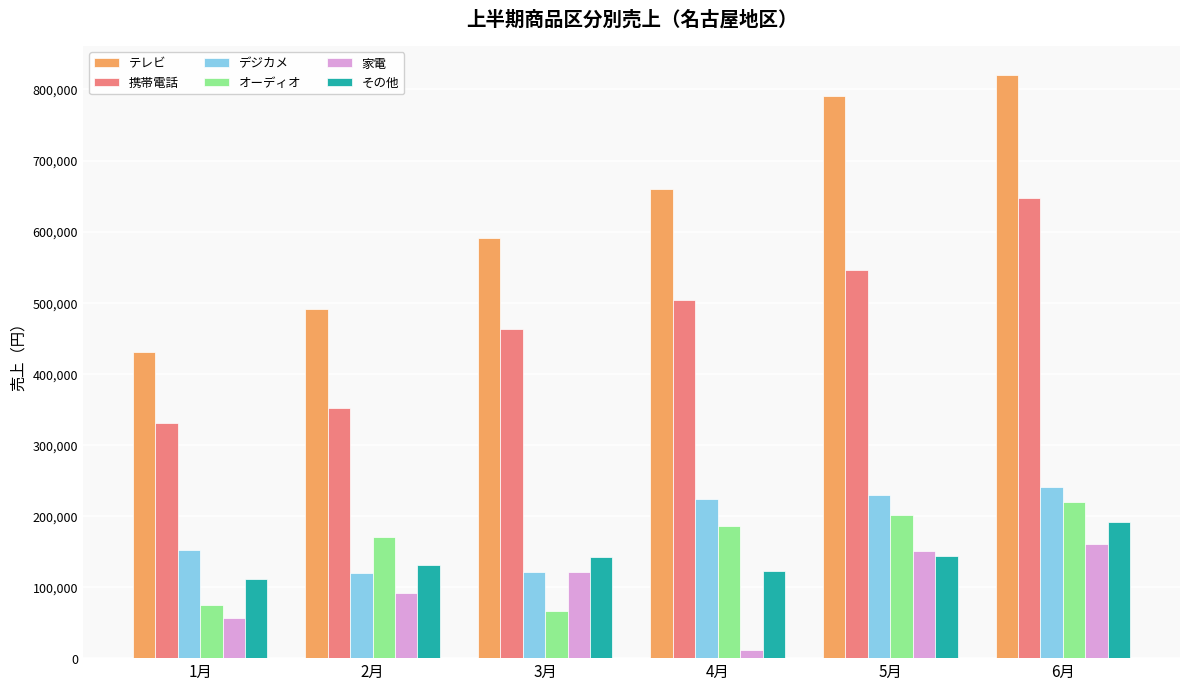

How many categories are shown in the chart?

6